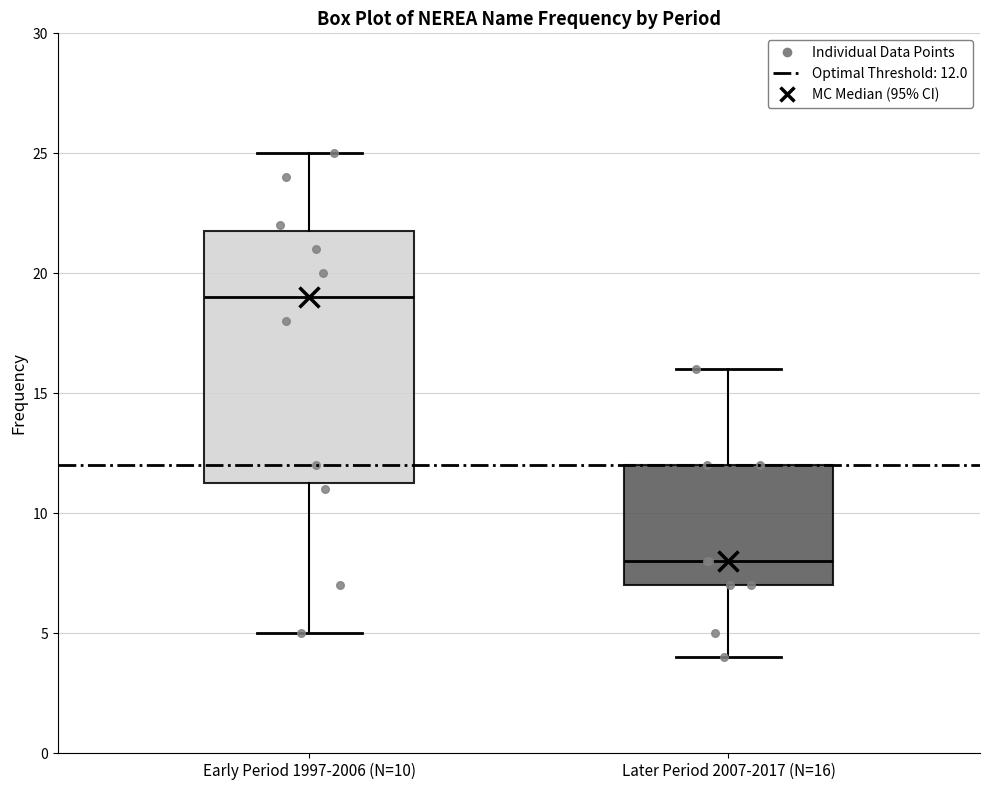

Which box is the tallest, from its lower edge to its upper edge?

Early Period 1997-2006 (N=10)